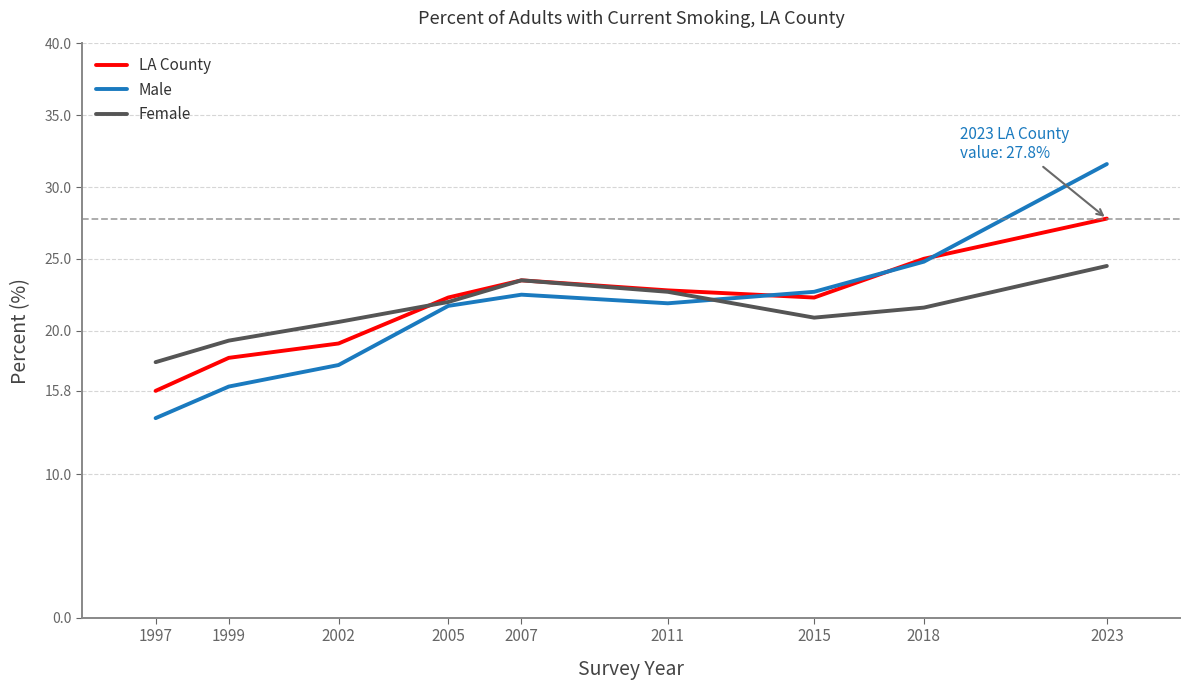

Which series ends up on top after the final intersection of LA County and Female?

LA County